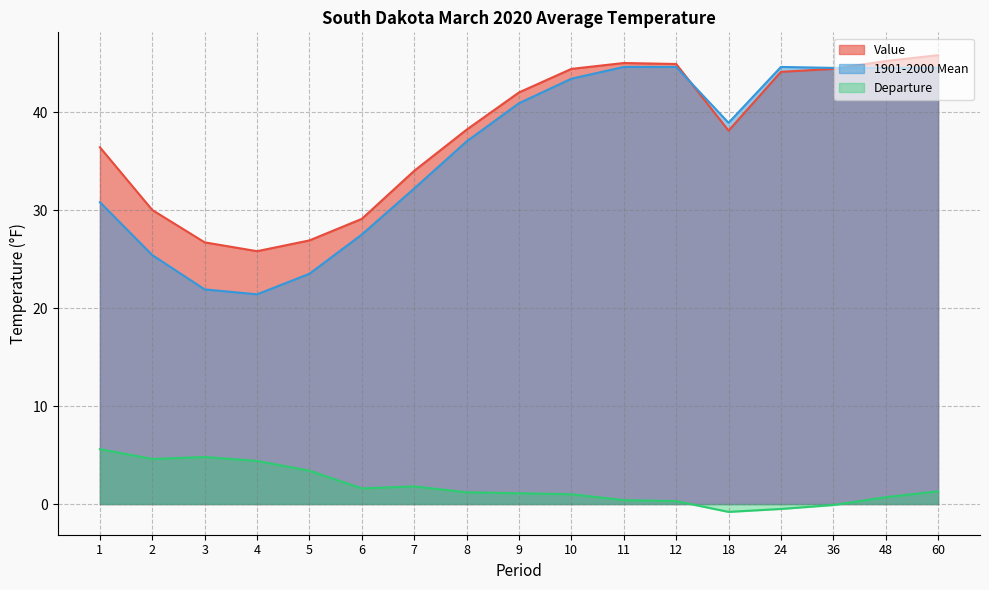

What value does the Departure series have at 36?

-0.1